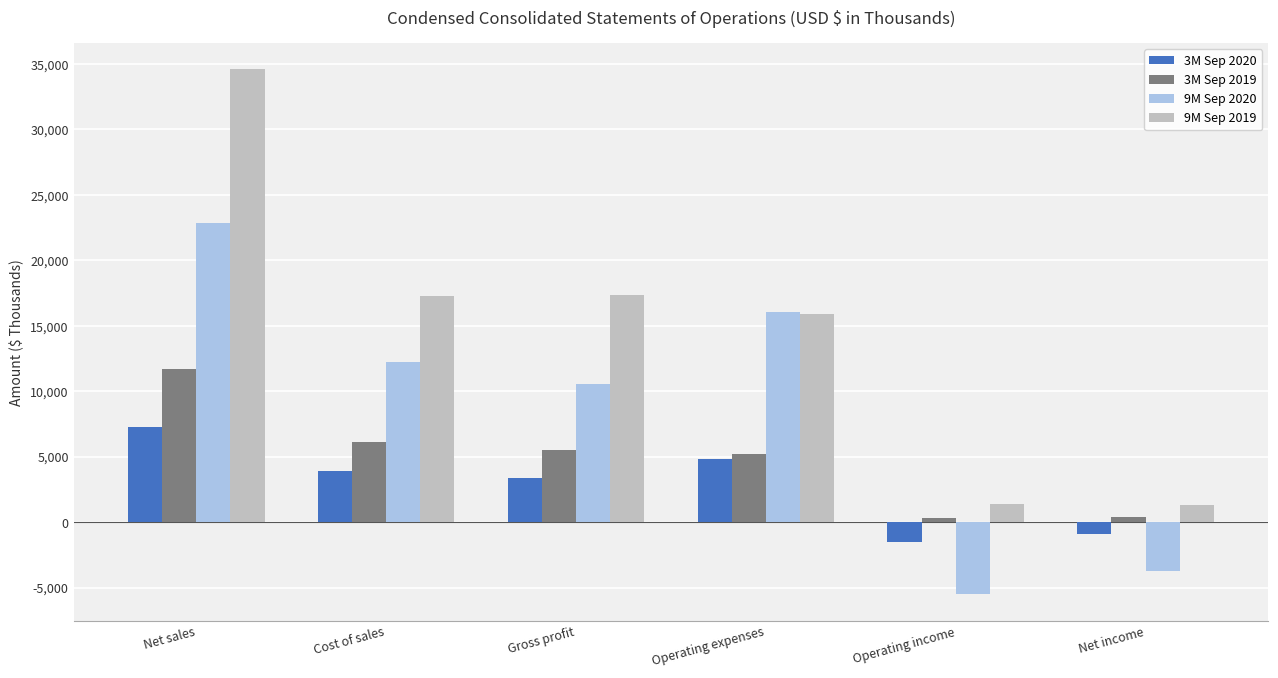

Rank the series at Net sales from highest to lowest value.

9M Sep 2019, 9M Sep 2020, 3M Sep 2019, 3M Sep 2020